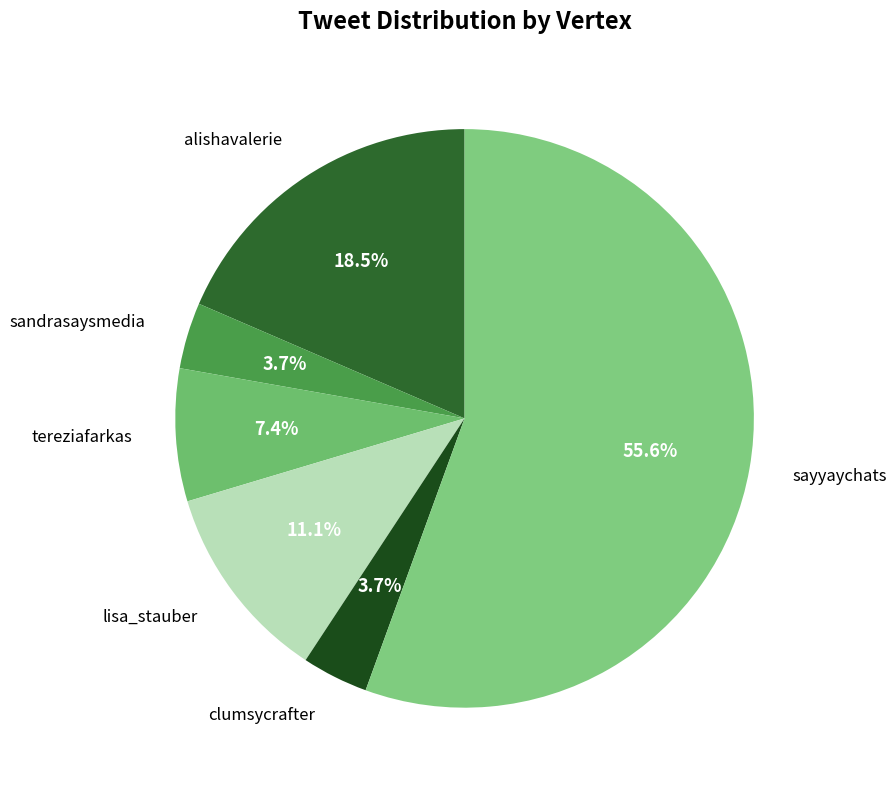

Which slice is the largest?

sayyaychats